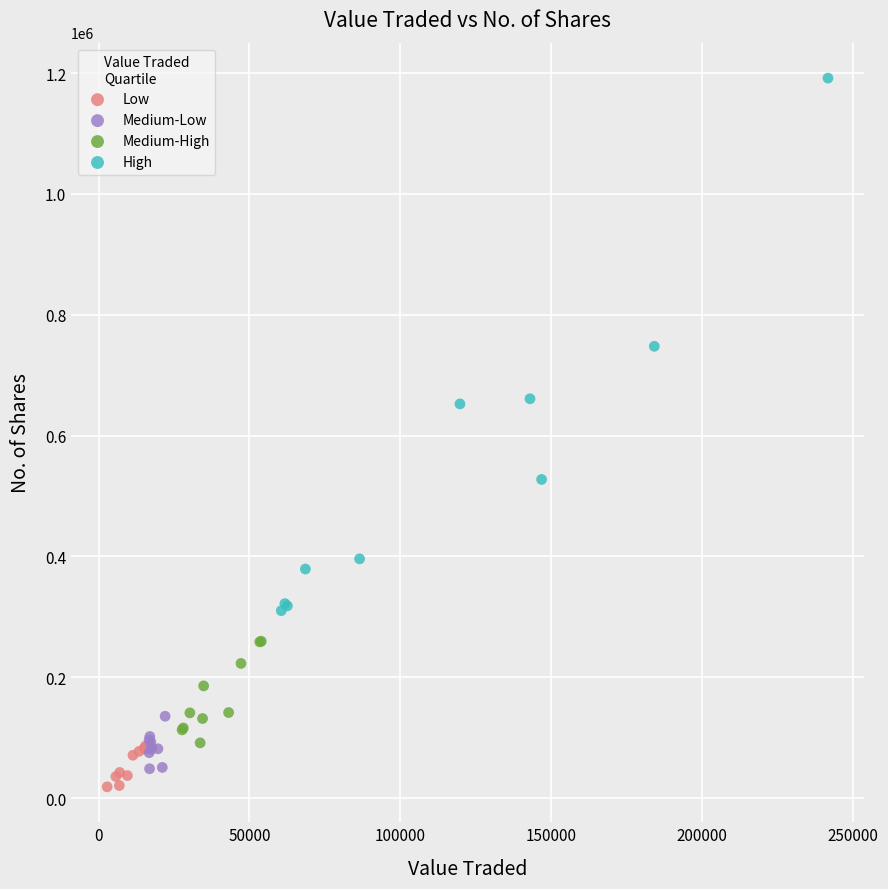

Which series has the widest spread of Y values?

High